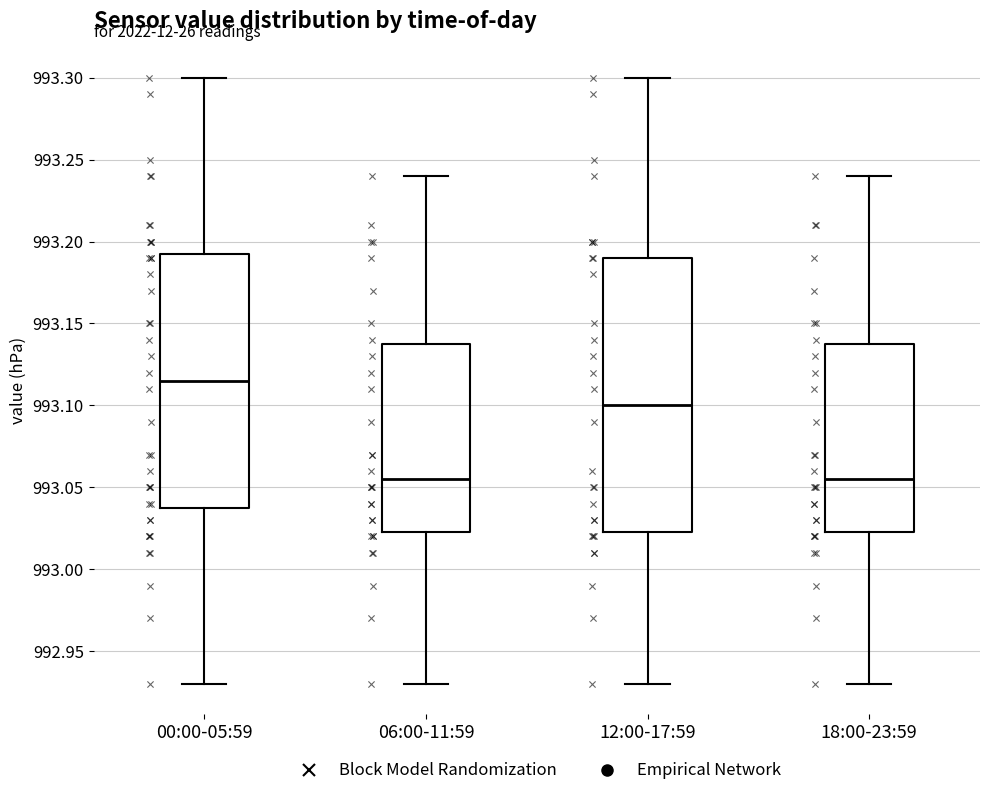

Comparing the boxes themselves (not the whiskers), which one is the tallest?

12:00-17:59